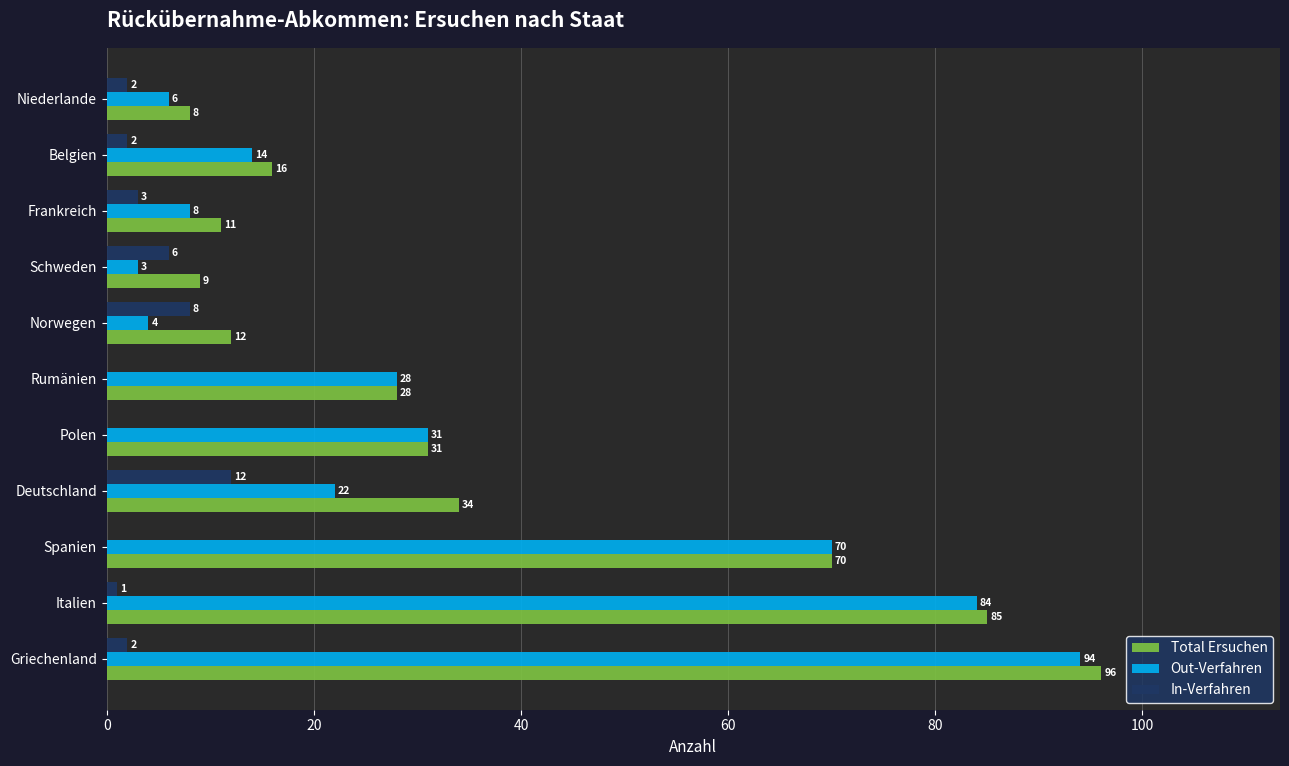

Is the value of Out-Verfahren at Spanien greater than the value of Total Ersuchen at Griechenland?

No